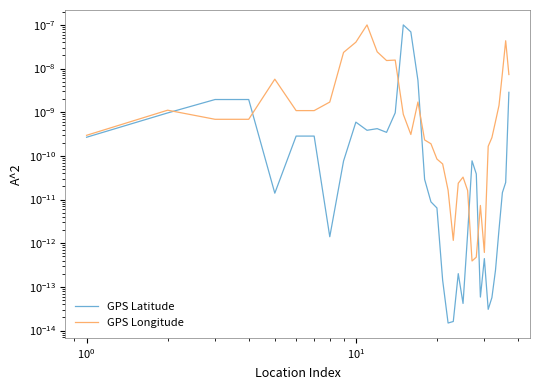

Which series has the largest total across all categories?

GPS Longitude